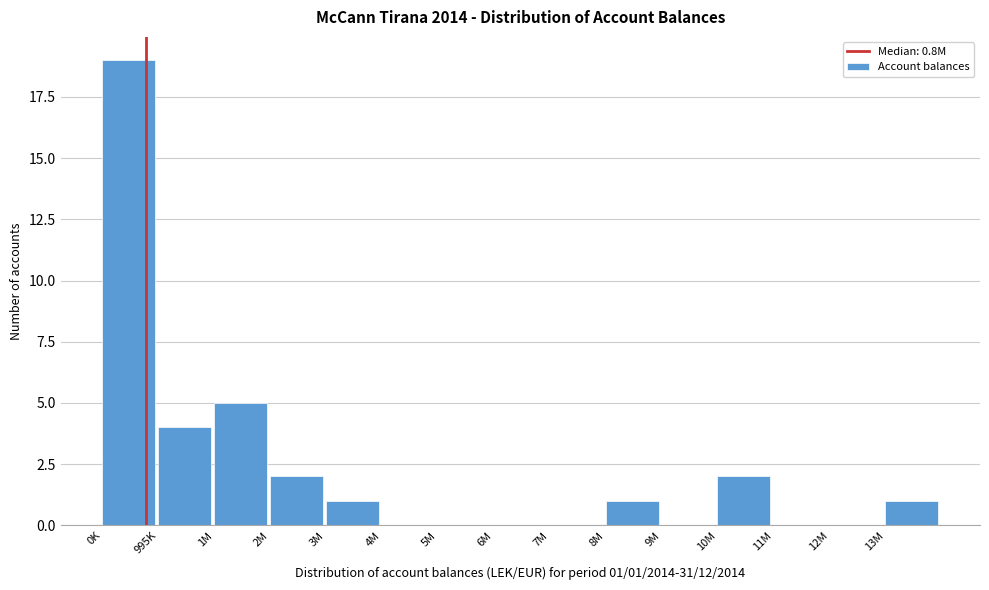

Reading right to left, what are all the values shown in this chart?

13M=1	12M=0	11M=0	10M=2	9M=0	8M=1	7M=0	6M=0	5M=0	4M=0	3M=1	2M=2	1M=5	995K=4	0K=19